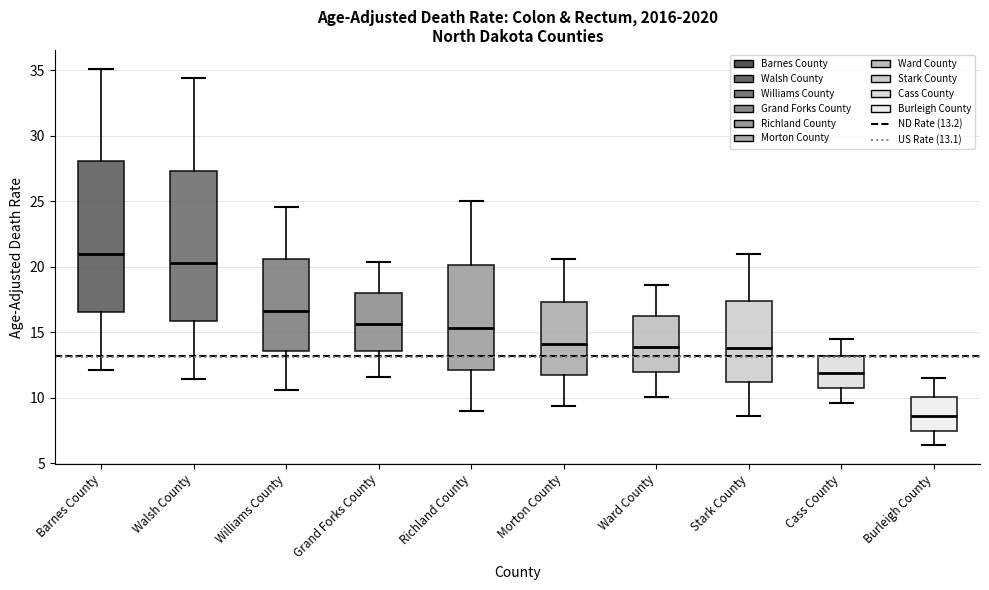

Where is the lower edge of the box for Barnes County on the y-axis? The values are not printed on the chart, so give them approximately, as read against the axis.

16.5